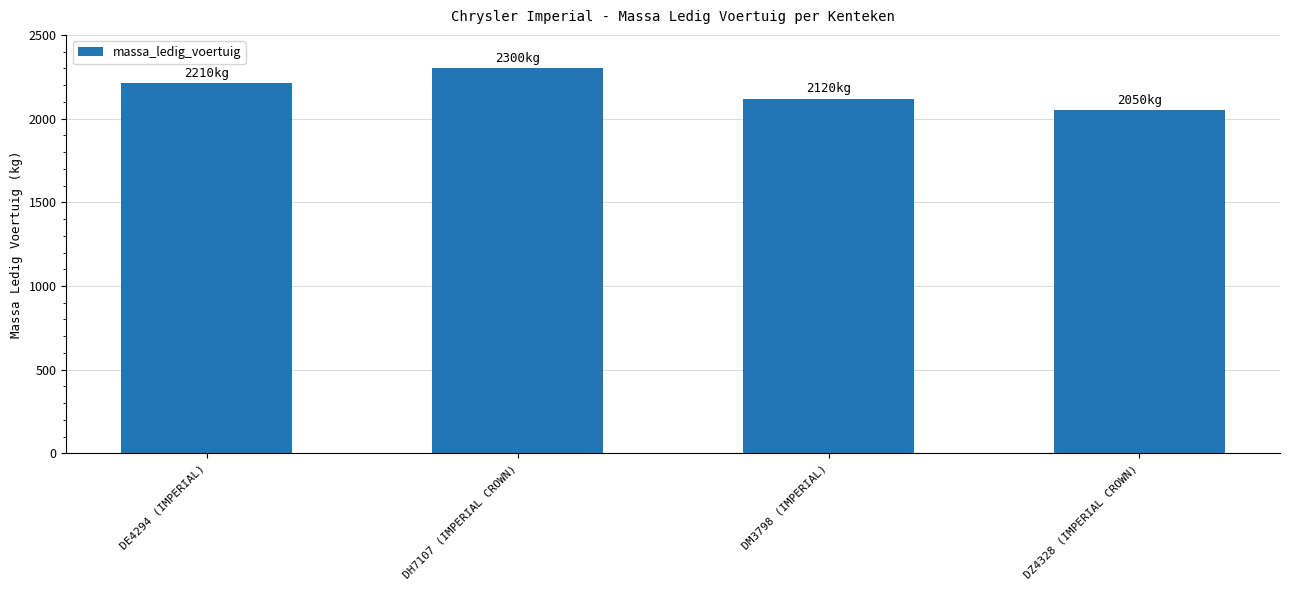

What is the change in value from DE4294 (IMPERIAL) to DH7107 (IMPERIAL CROWN)?

+90